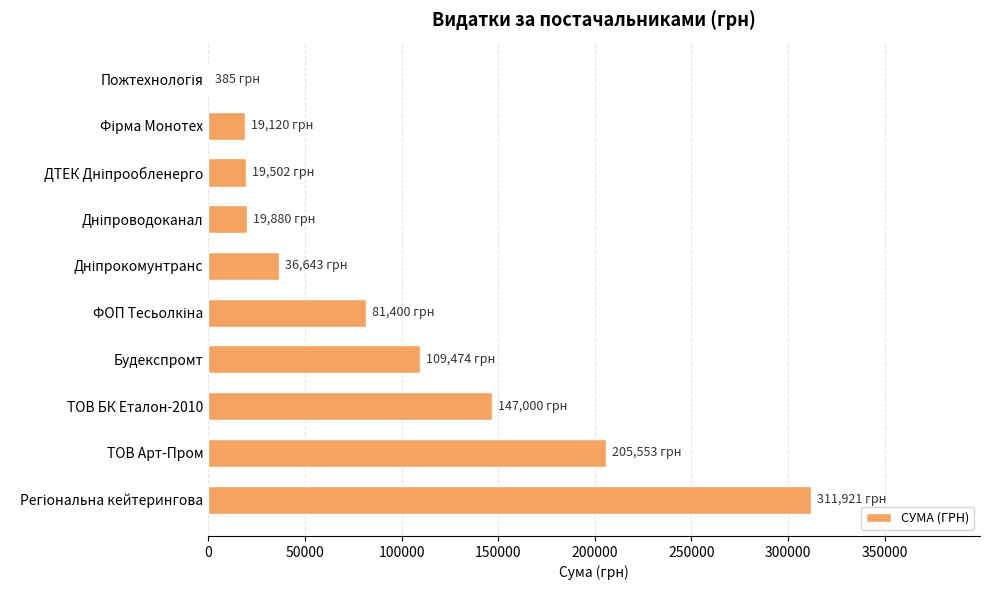

What is the maximum value shown in the chart?

311921.5